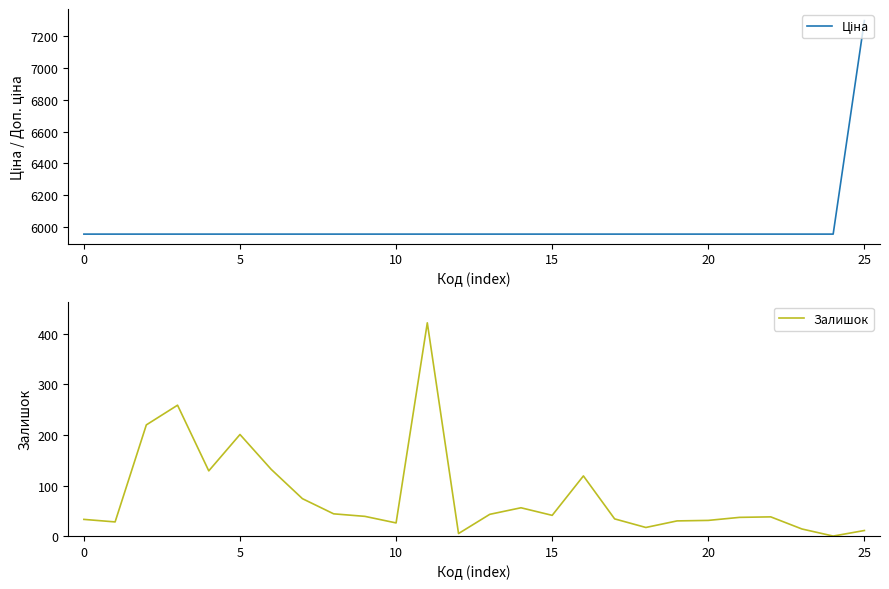

What is the average value of the Залишок series?

80